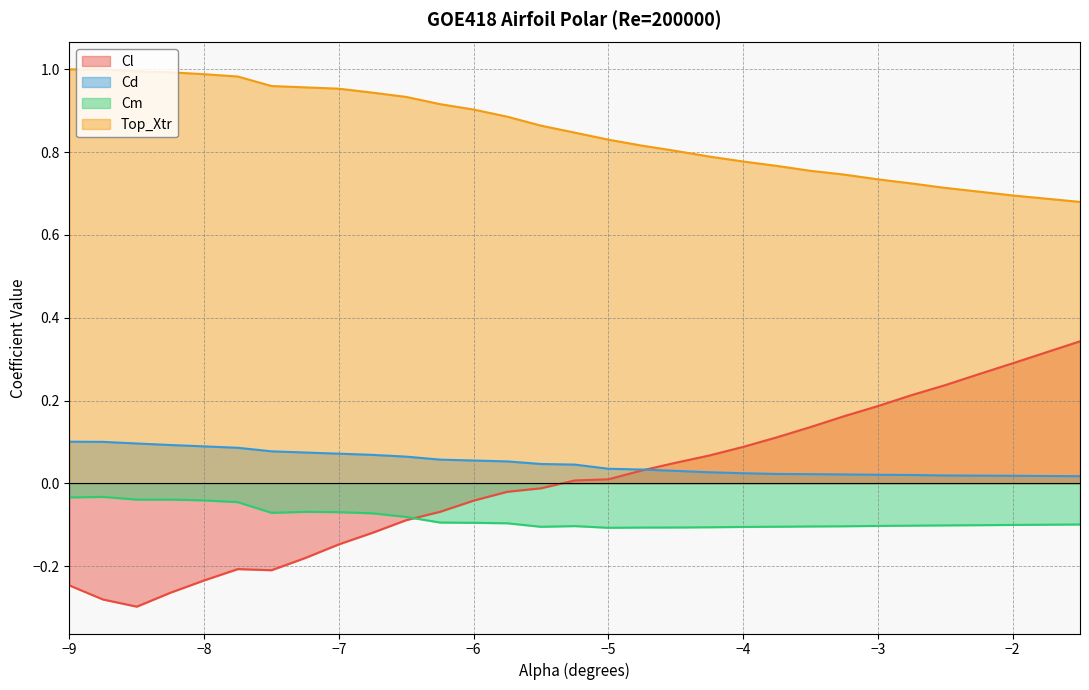

At which label is Cl closest to 0?

-5.25